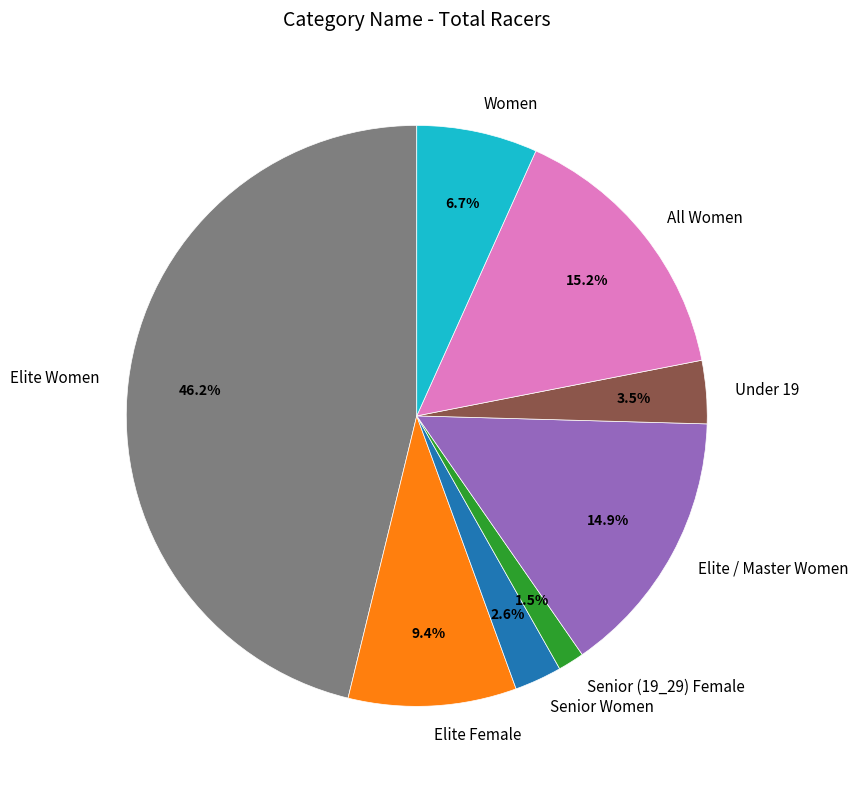

Does Elite Female account for over 50% of the chart?

No